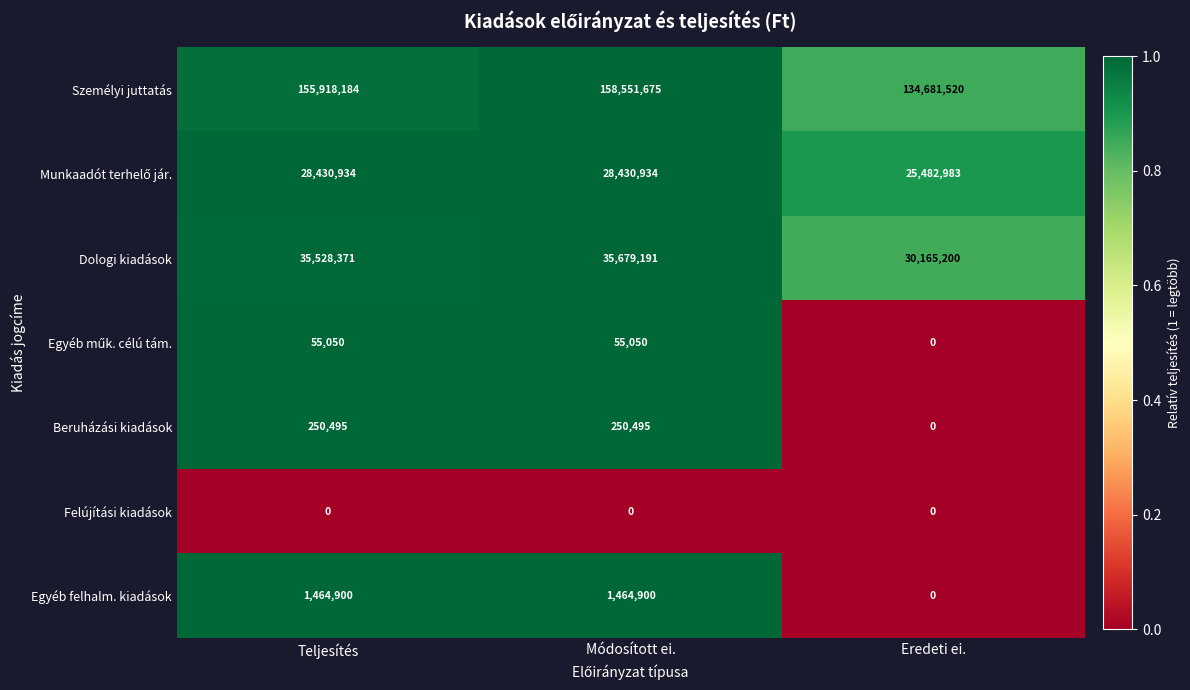

Is it true that Felújítási kiadások equals 0 at Módosított ei.?

True